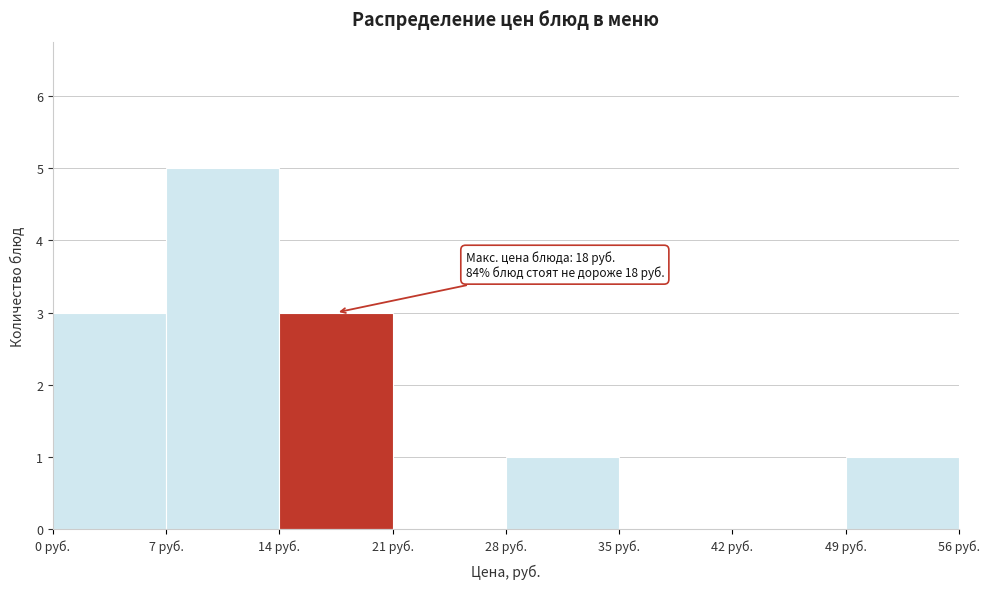

Which range on the x-axis has the tallest bar?

7 to 14